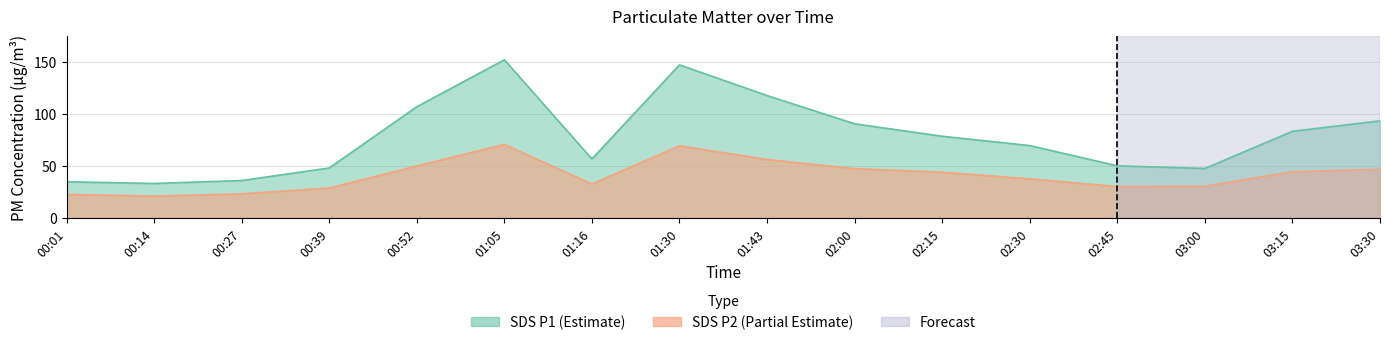

True or false: SDS_P1 has a value of 95.5 at 01:05.

False